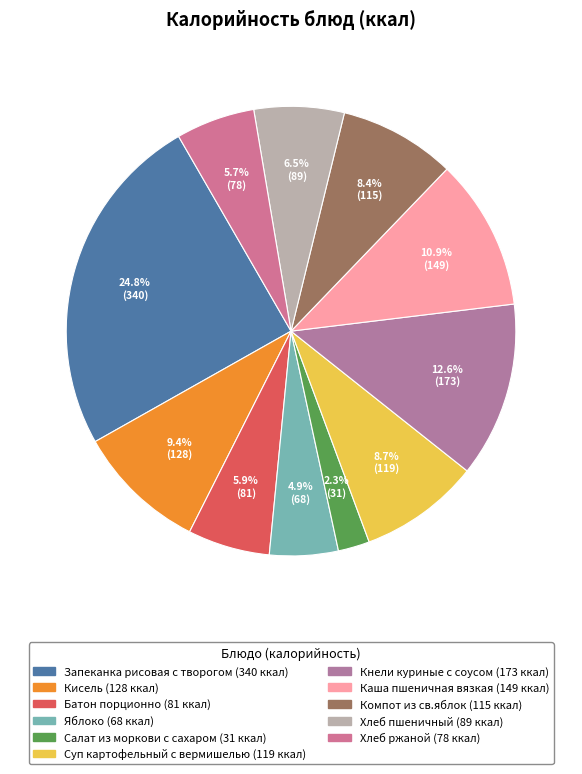

To the nearest percent, what percentage of the pie is Компот из св.яблок?

8%